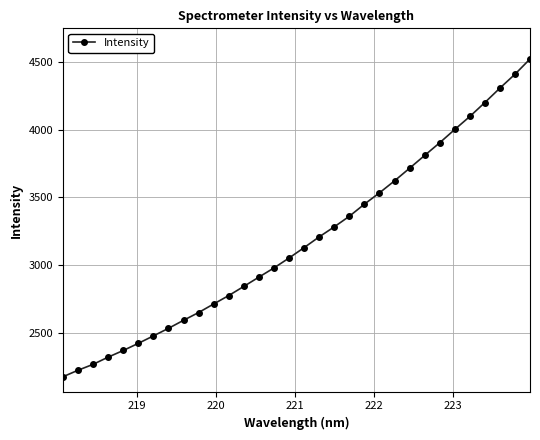

What is the greatest value displayed?

4519.6